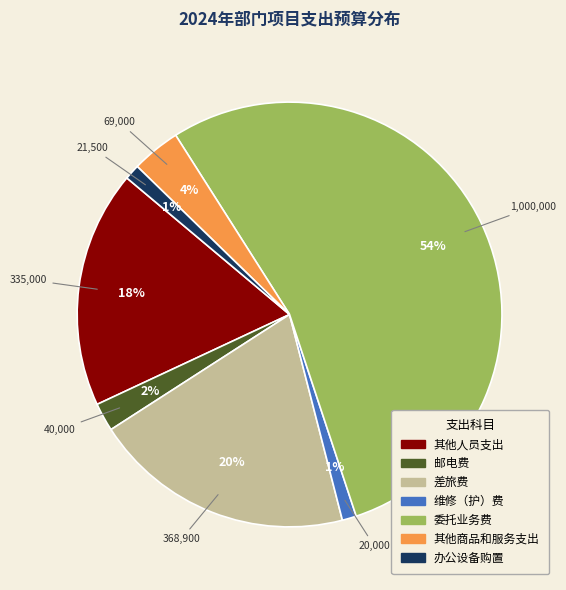

True or false: 其他人员支出 accounts for 18% of the total.

True